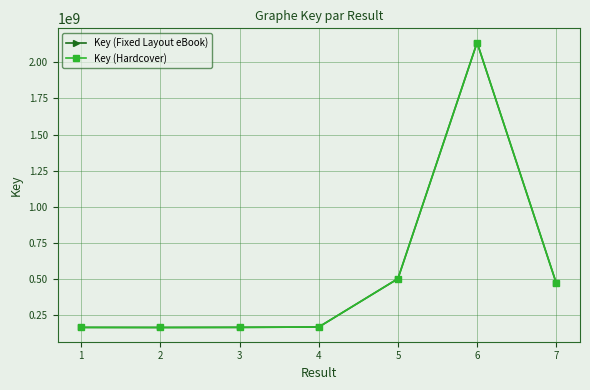

Reading right to left, list all the values displayed in this chart.

Key (Fixed Layout eBook): 471546328	2136422095	502008212	167486478	165221740	164424455	164918787
Key (Hardcover): 471546328	2136422095	502008212	167486478	165221740	164424455	164918787